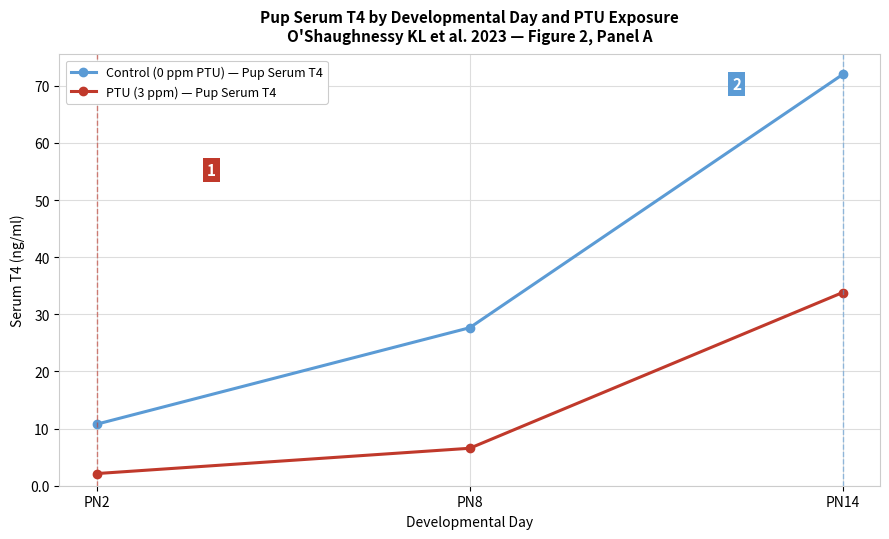

Which series has the largest range (max minus min)?

Control (0 ppm PTU) — Pup Serum T4